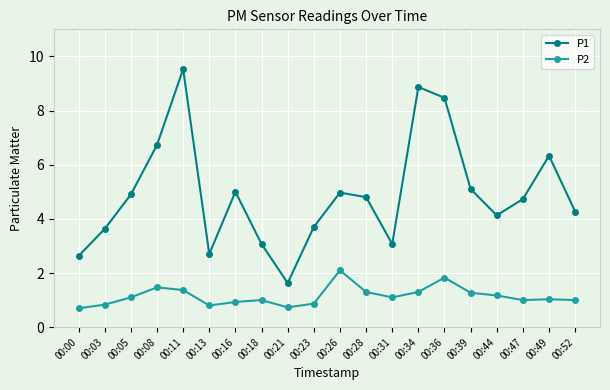

What is the difference between the highest and lowest values at 00:36?

6.6